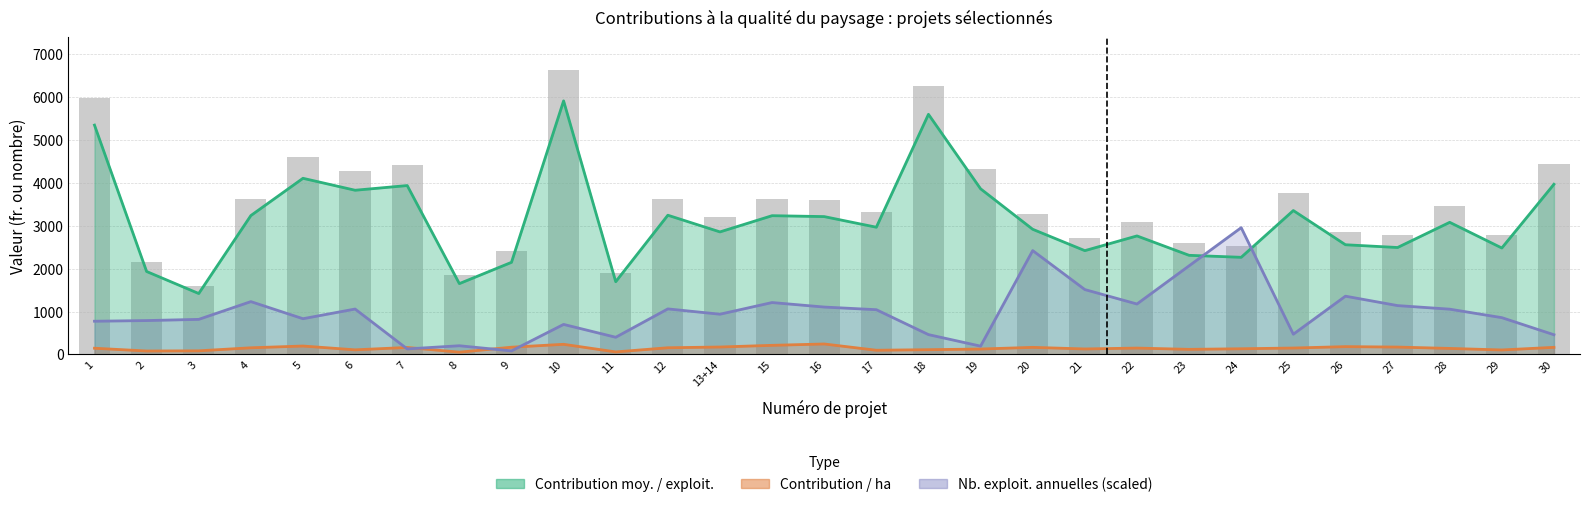

Which series has the largest range (max minus min)?

Contribution moy. / exploit.